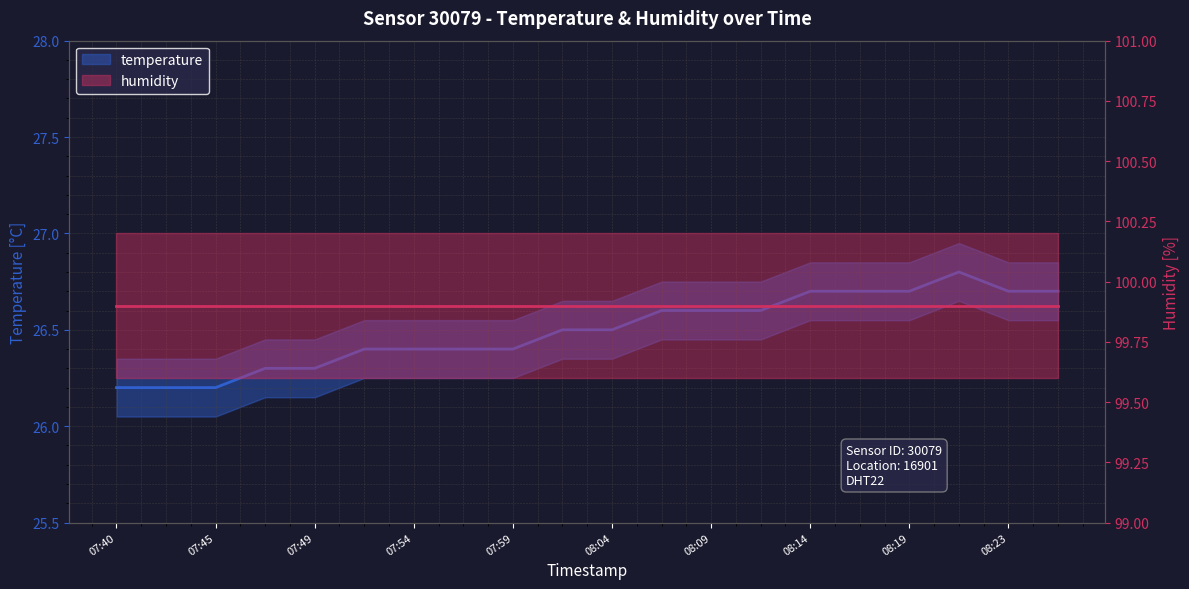

How many categories are shown in the chart?

20